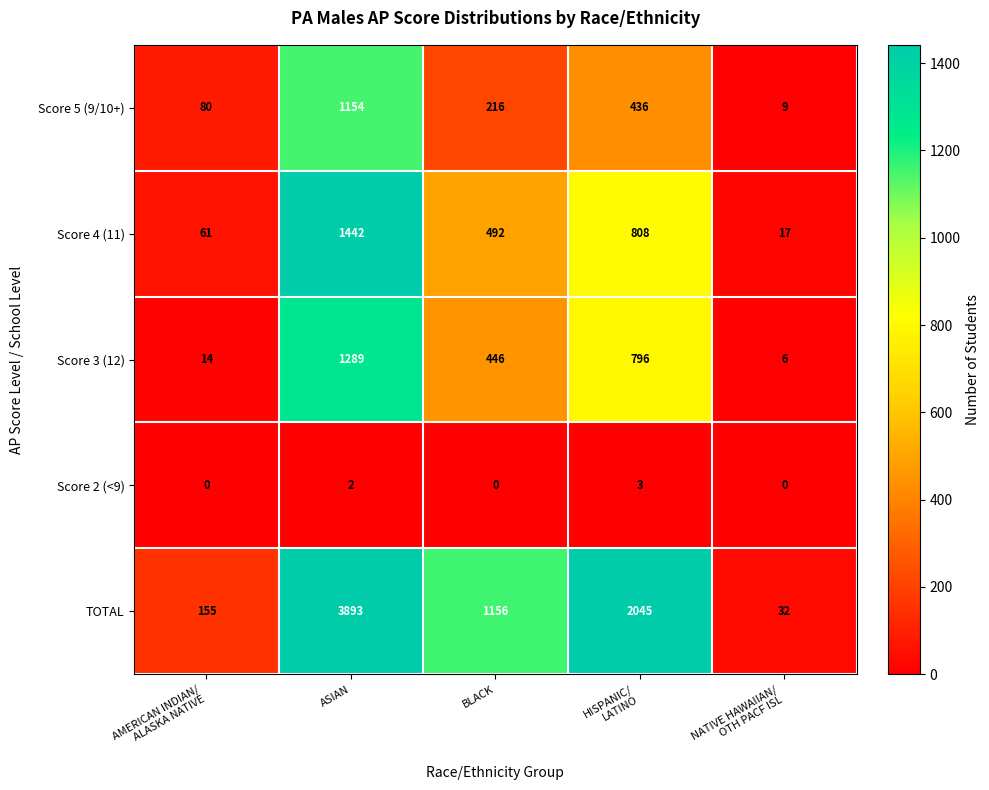

At NATIVE HAWAIIAN/
OTH PACF ISL, list the series in order from smallest to largest.

Score 2 (<9), Score 3 (12), Score 5 (9/10+), Score 4 (11), TOTAL